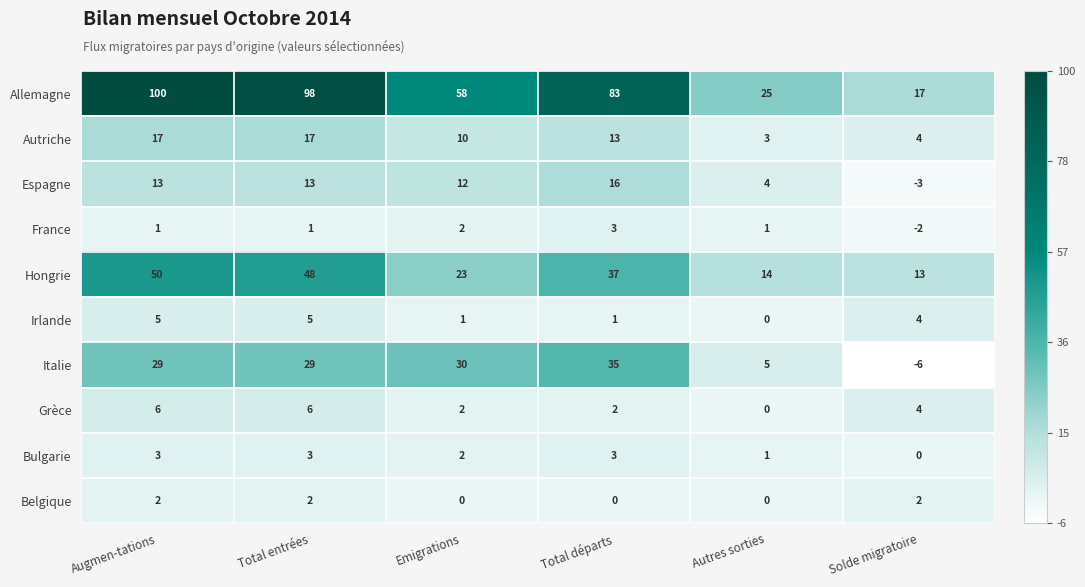

Between Emigrations and Total départs, which series saw the biggest shift?

Allemagne